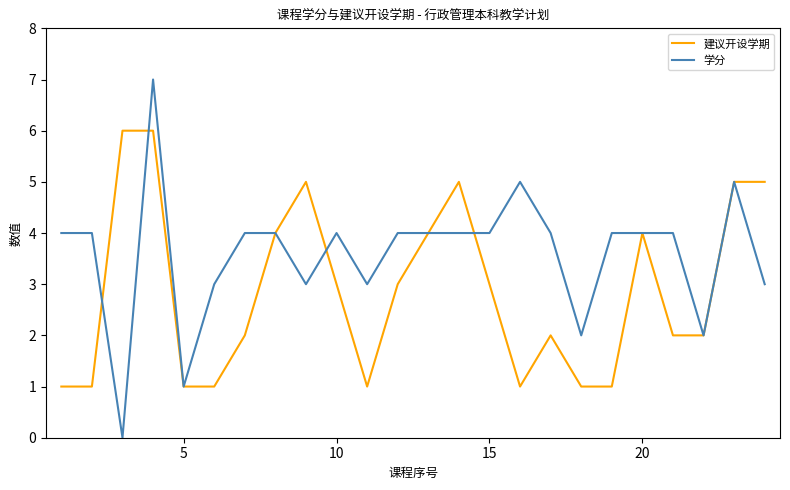

What is the average value of the 建议开设学期 series?

3